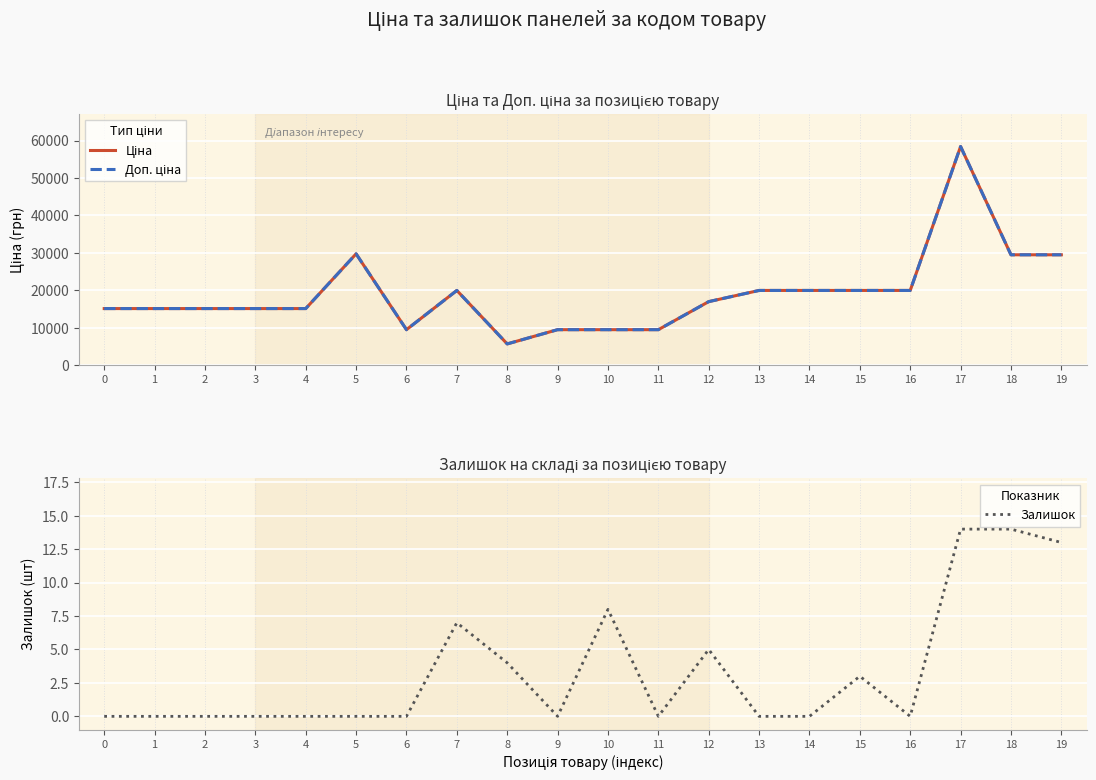

What are all the series names shown in the legend?

Ціна, Доп. ціна, Залишок